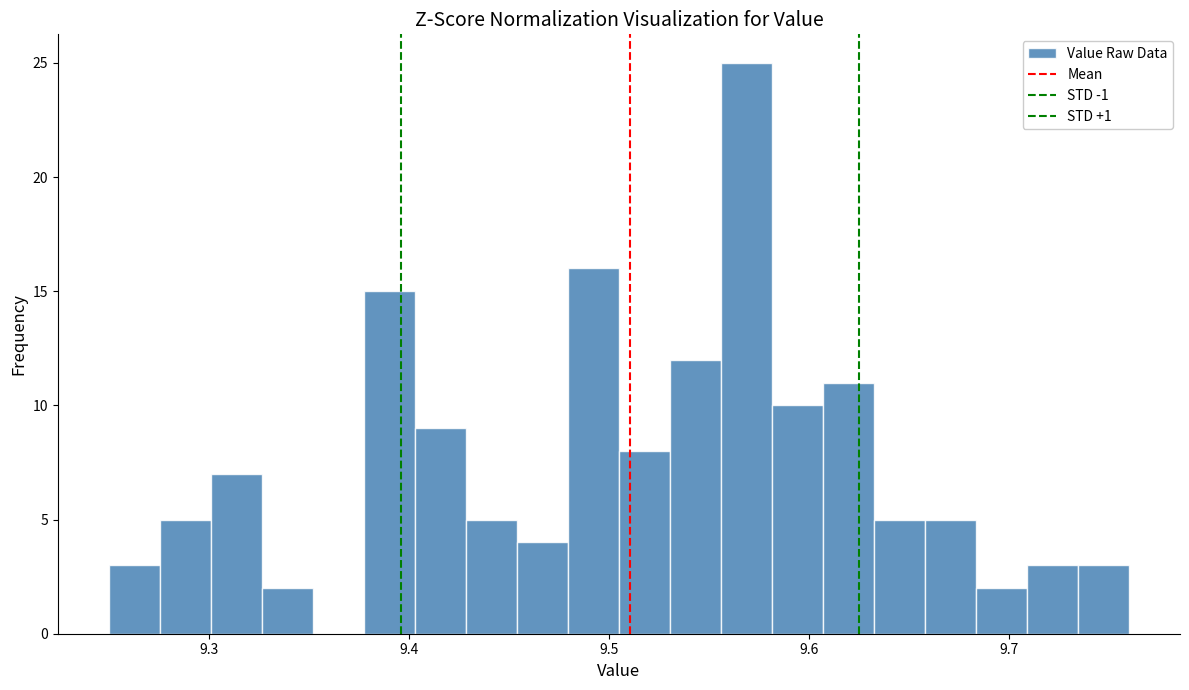

Read against the x-axis, roughly where is the centre of the tallest bar?

9.57